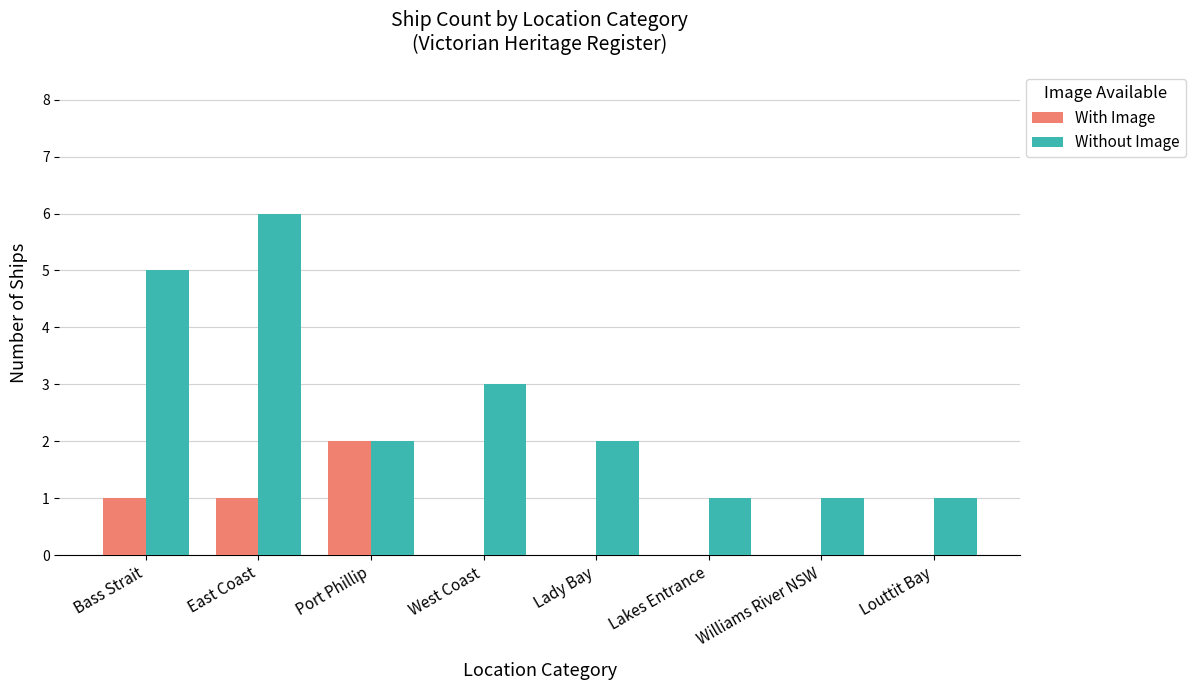

Reading left to right, list all the values displayed in this chart.

With Image: 1	1	2	0	0	0	0	0
Without Image: 5	6	2	3	2	1	1	1